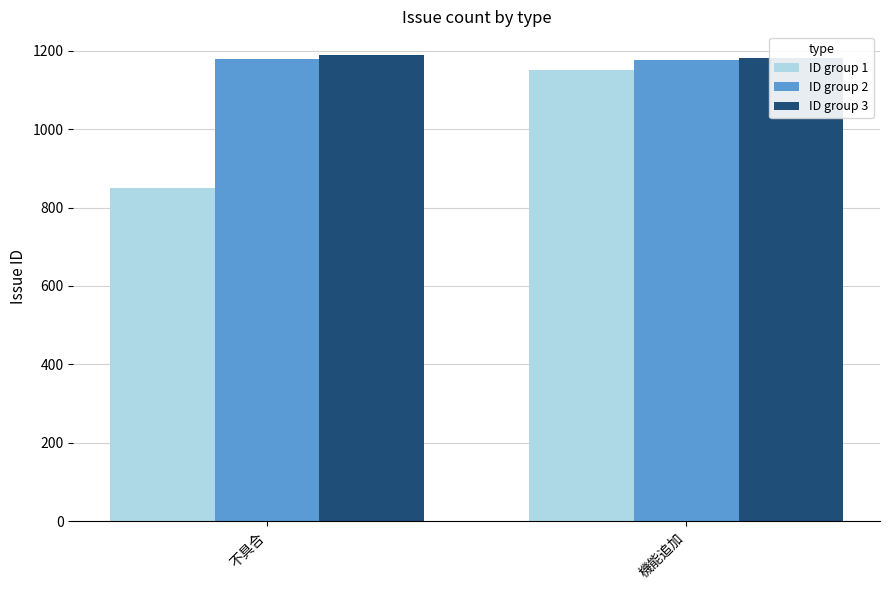

What is the minimum value shown in the chart?

851